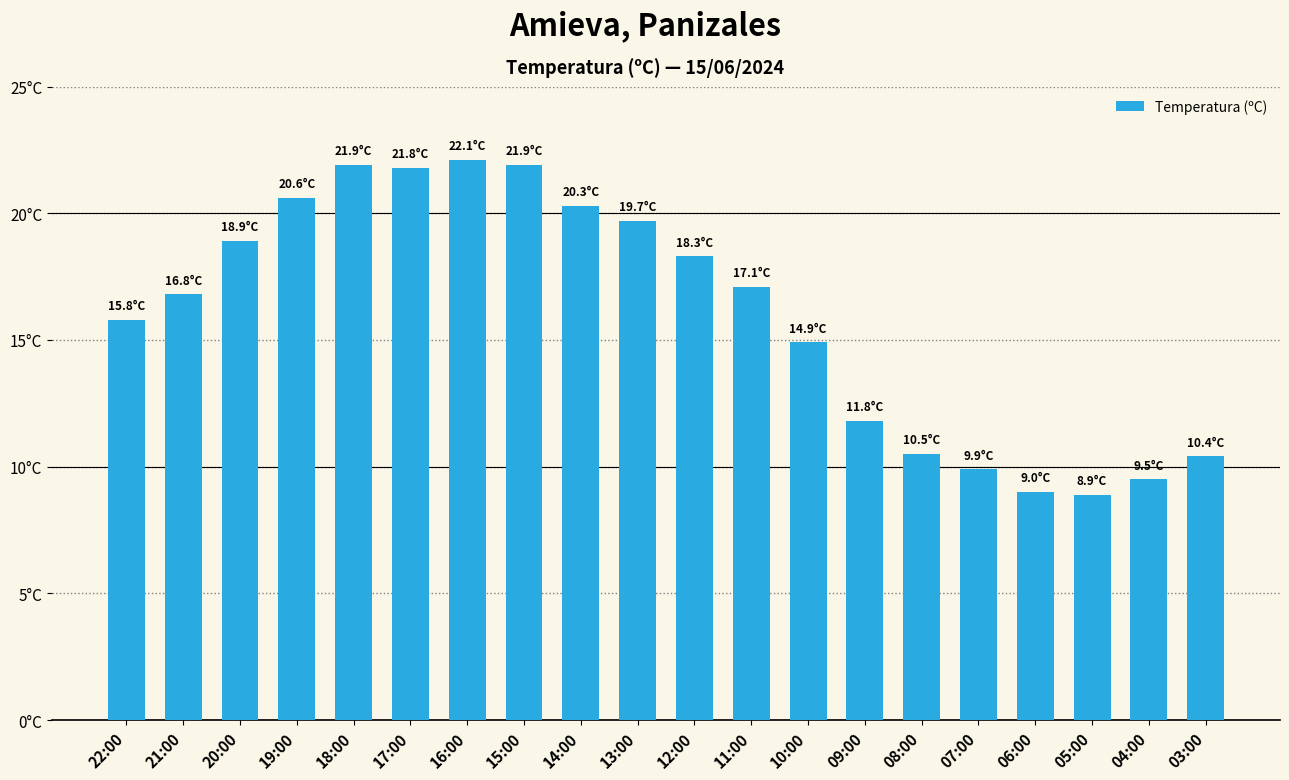

Are the bars horizontal?

No